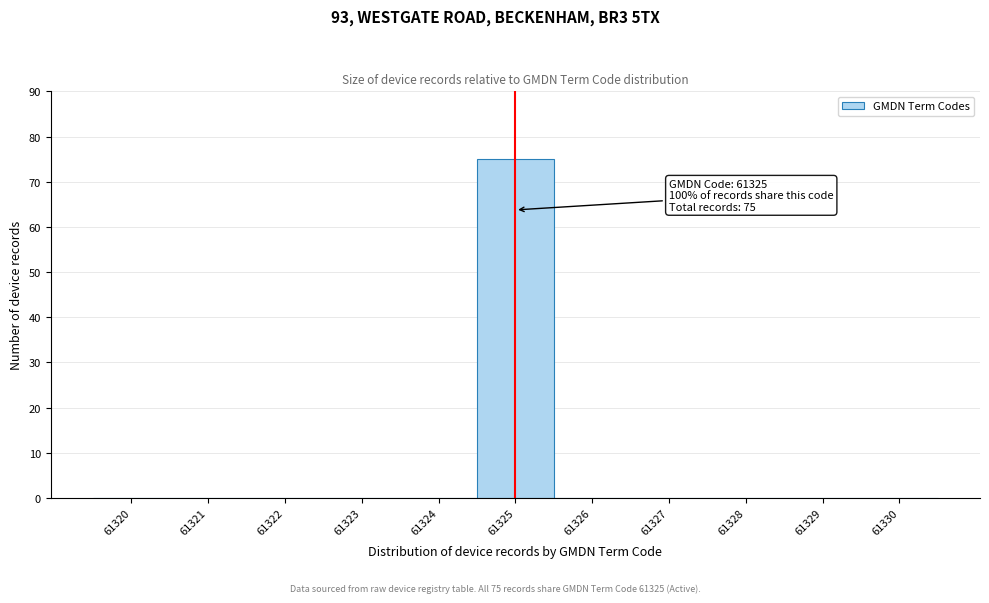

Which range on the x-axis has the tallest bar?

61324.5 to 61325.5